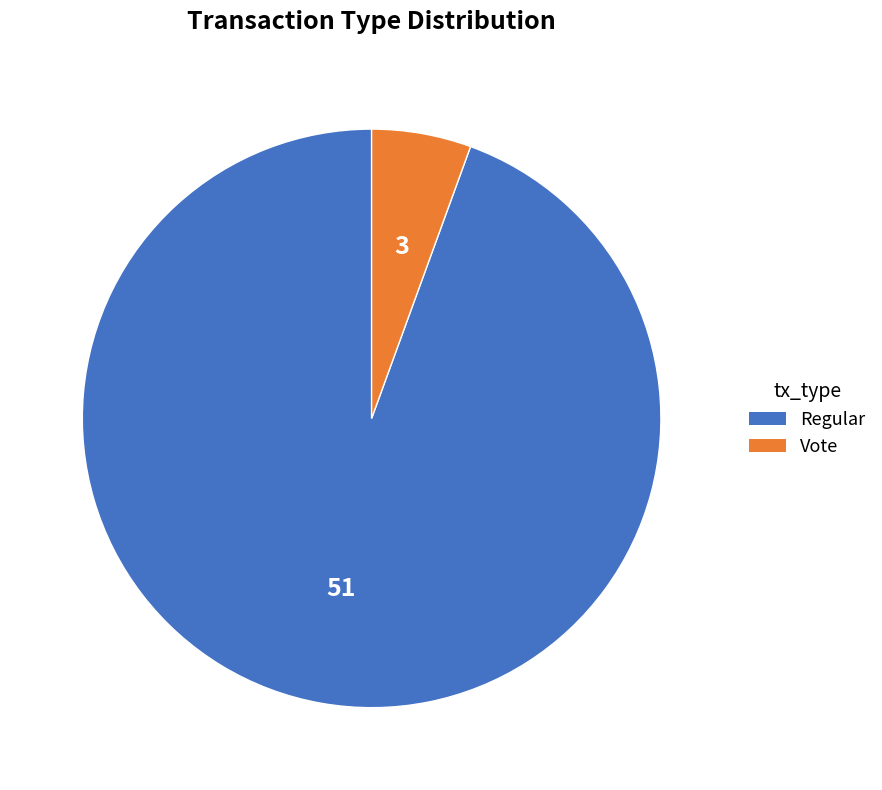

Which category has the biggest portion of the pie?

Regular